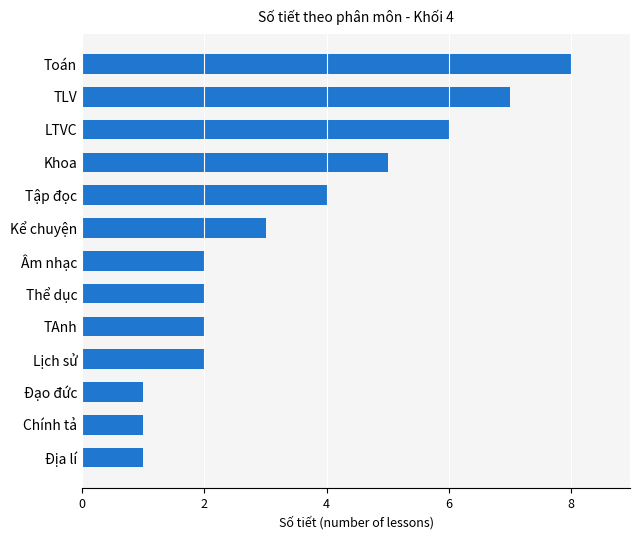

What is the difference between the maximum and minimum values?

7